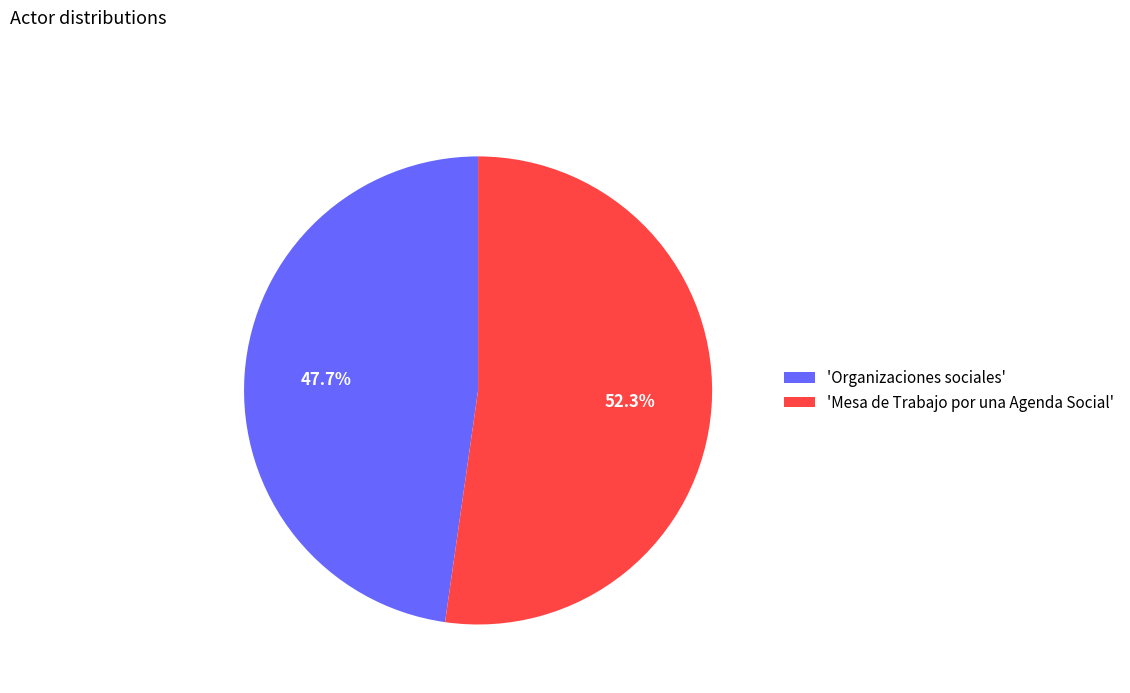

Between 'Mesa de Trabajo por una Agenda Social' and 'Organizaciones sociales', which is larger?

'Mesa de Trabajo por una Agenda Social'